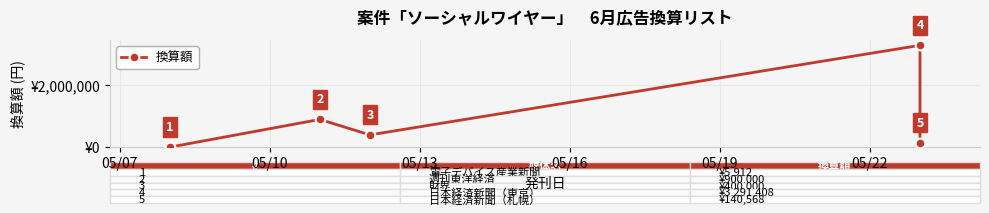

Reading right to left, what are all the values shown in this chart?

140568	3291408	400000	900000	5912